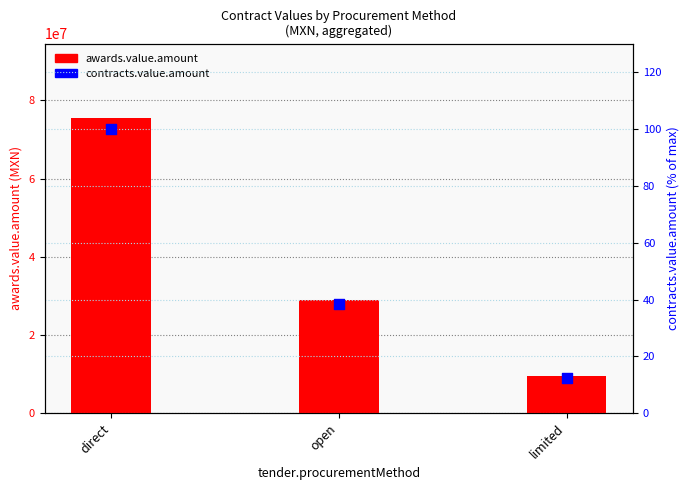

Which series reaches the minimum Y coordinate?

contracts.value.amount